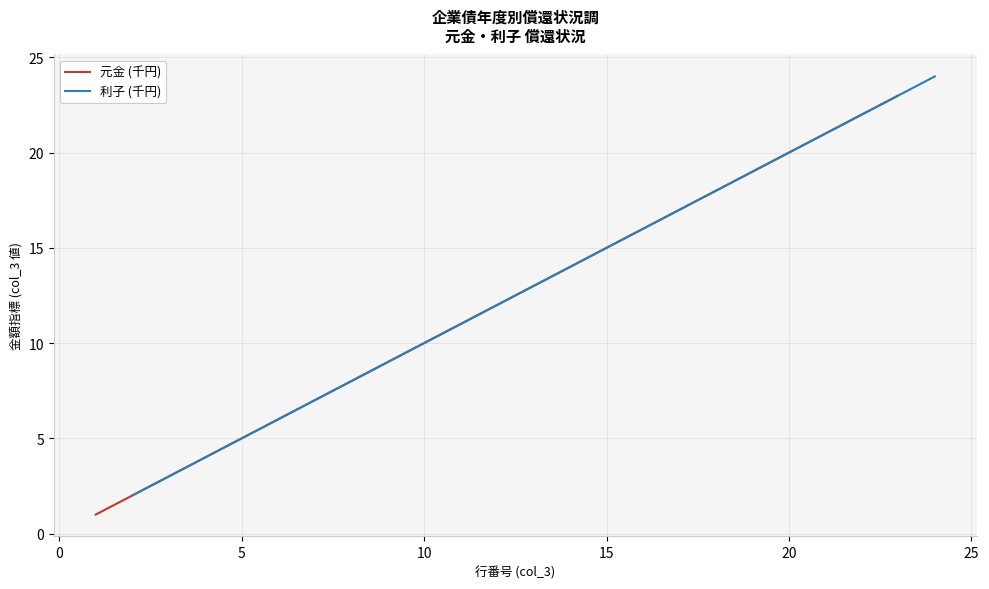

Between 20 and 10, which series saw the biggest shift?

元金 (千円)